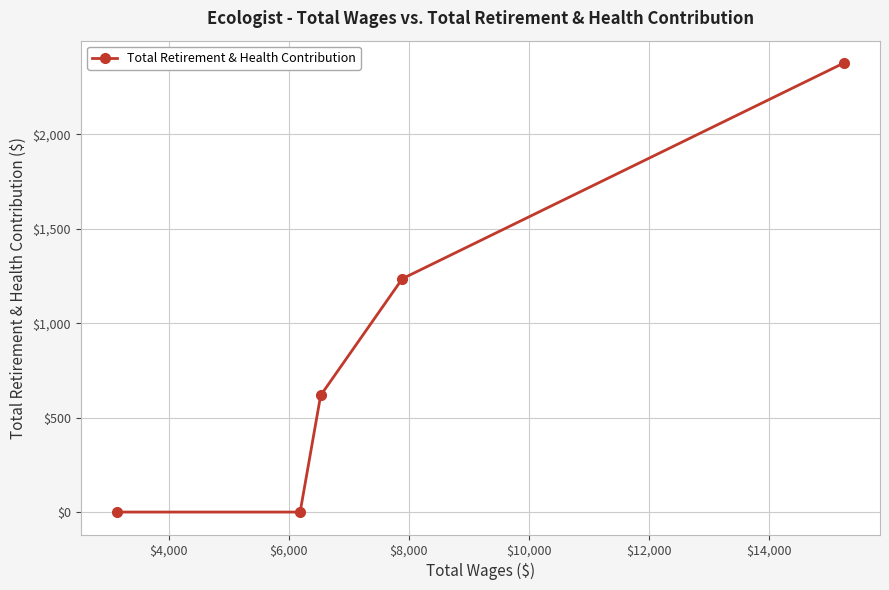

What is the sum of all values?

4232